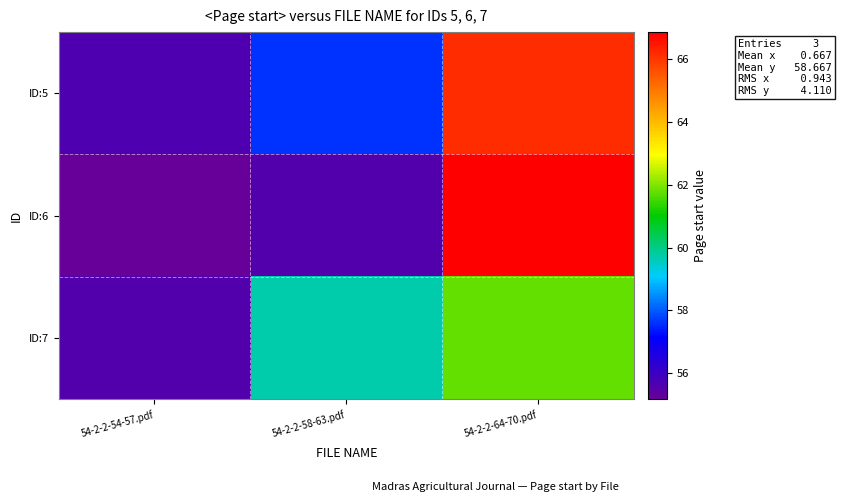

What is the difference between the highest and lowest values at 54-2-2-58-63.pdf?

4.2